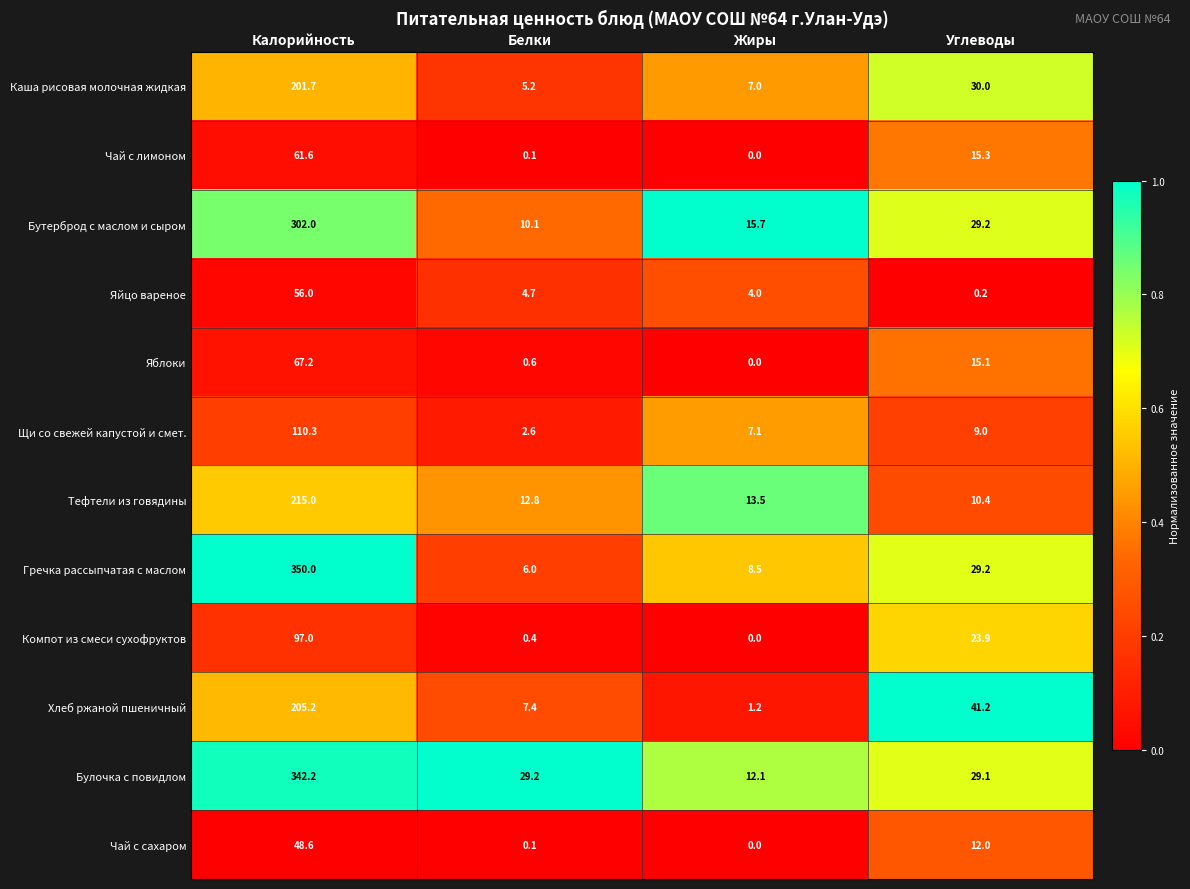

What is the total value across all series at Углеводы?

244.6